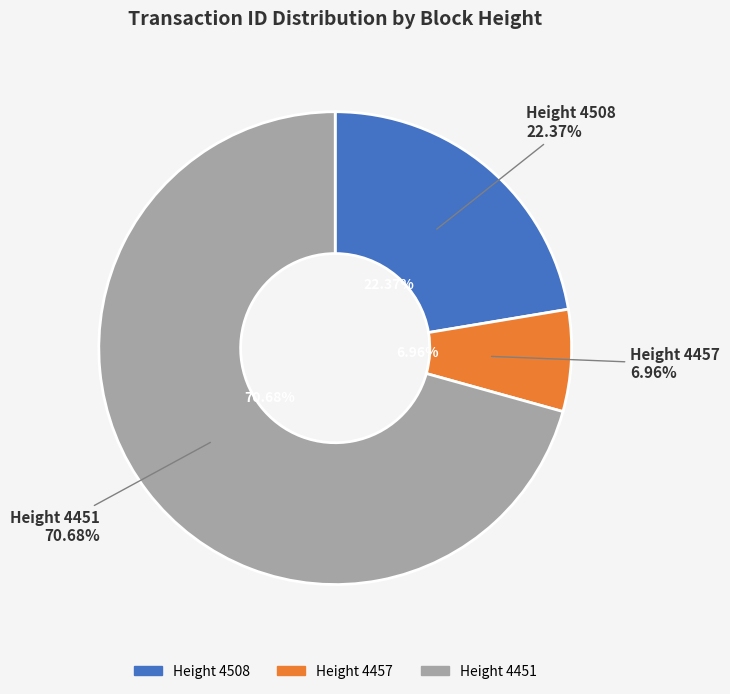

Which slice is the largest?

4451